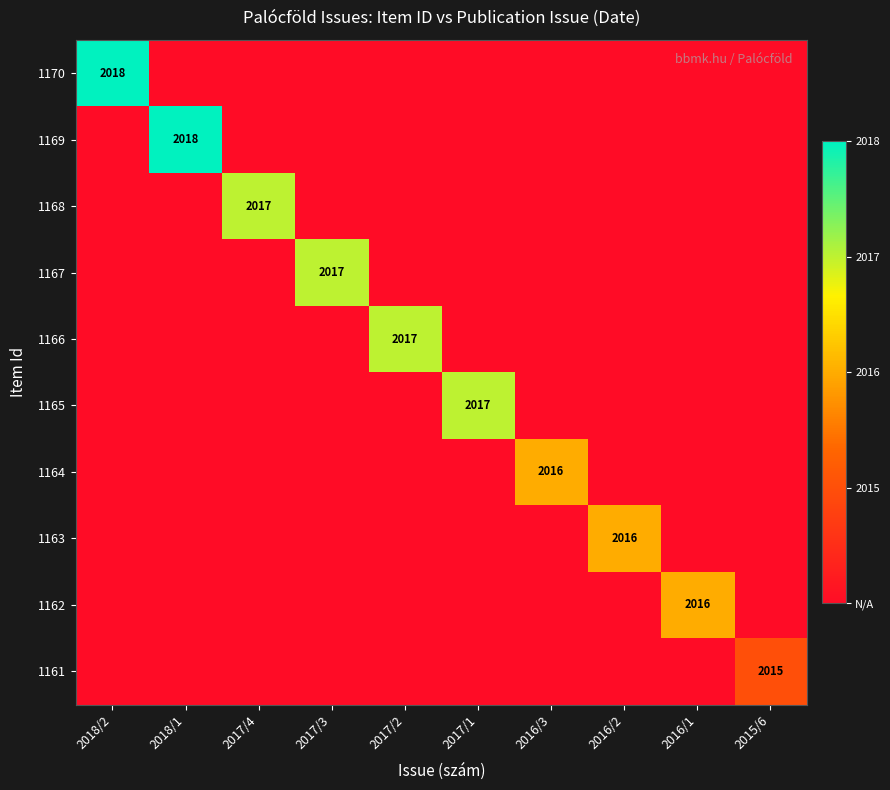

The 1165 series shows 411 at 2017/1. True or false?

False